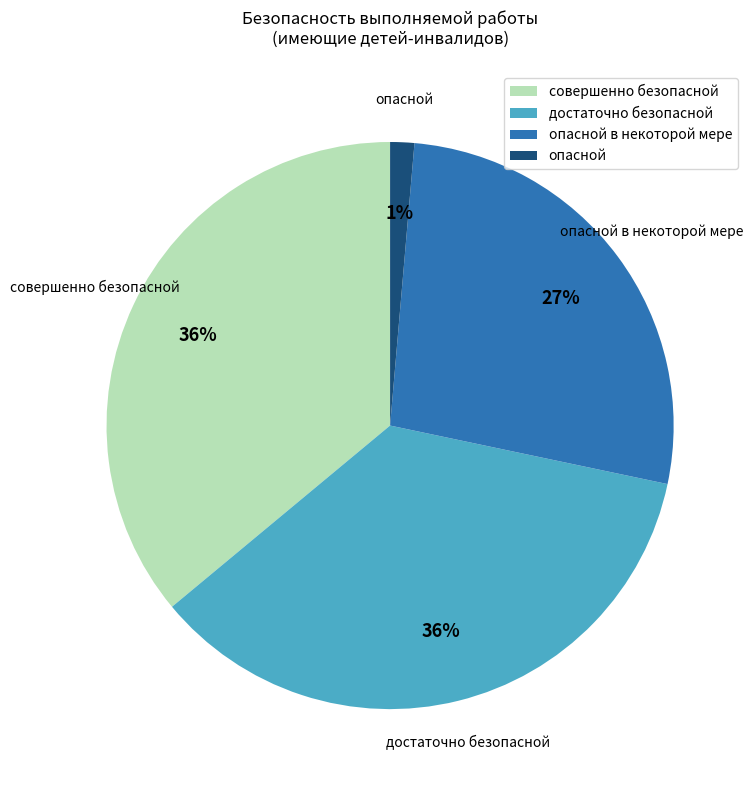

How many segments does this pie chart have?

4